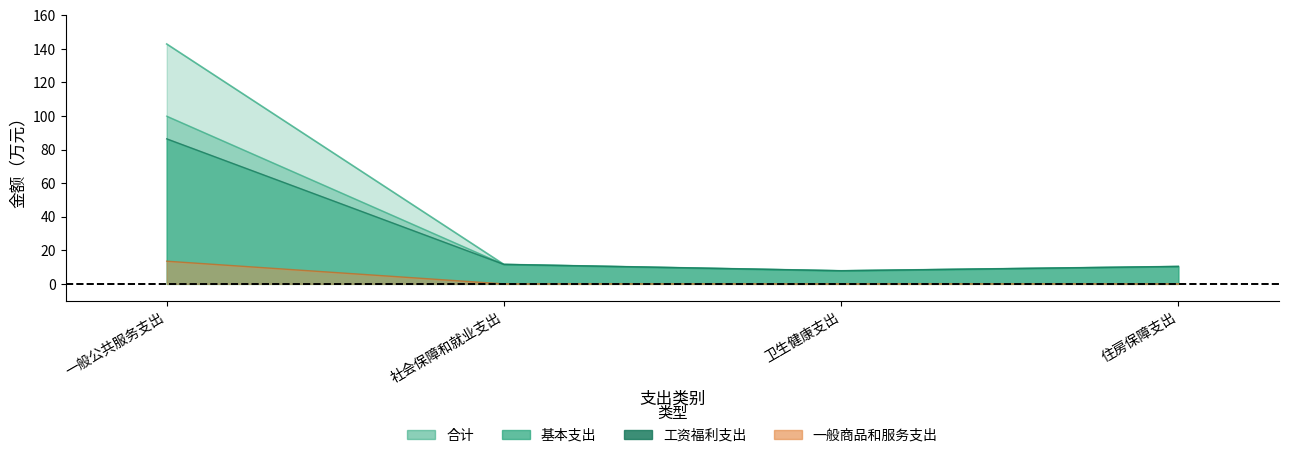

Count the number of data series in this chart.

4